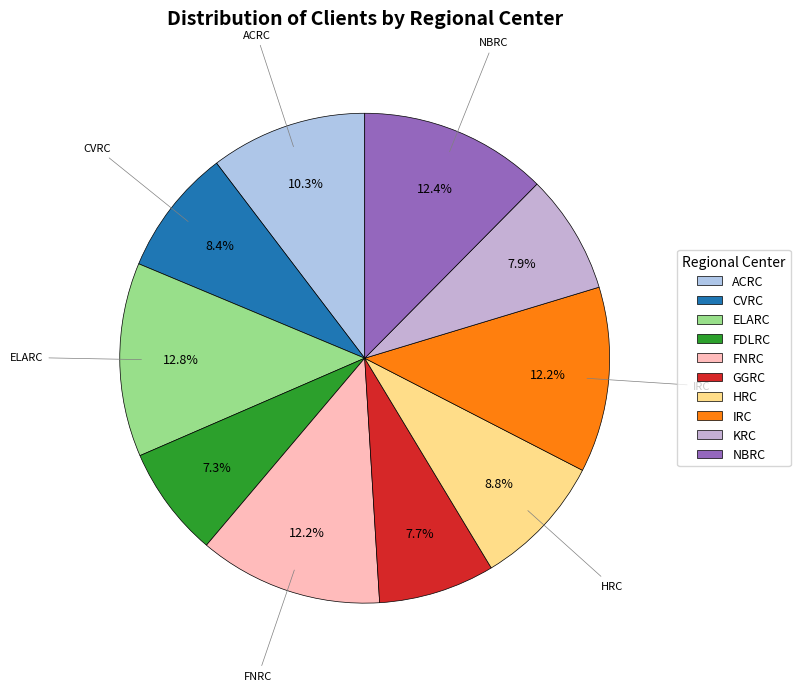

Combined, what portion of the pie is ELARC and ACRC?

23.1%